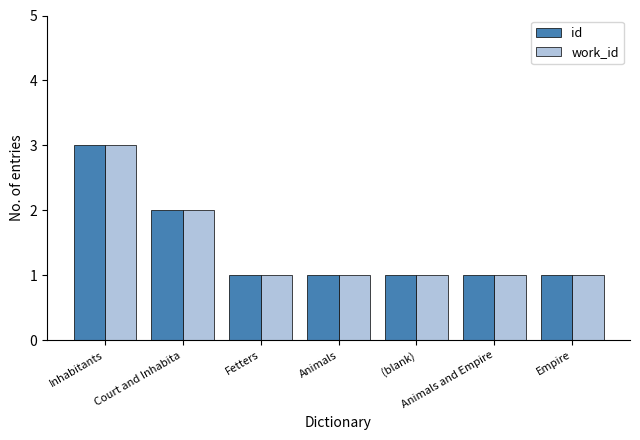

What is the label of the 2nd bar from the right?

Animals and Empire